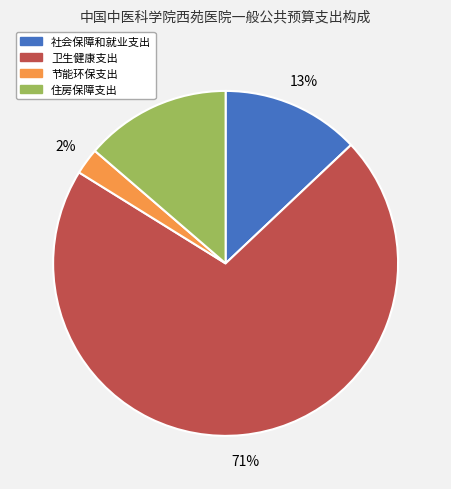

Which slice is the largest?

卫生健康支出